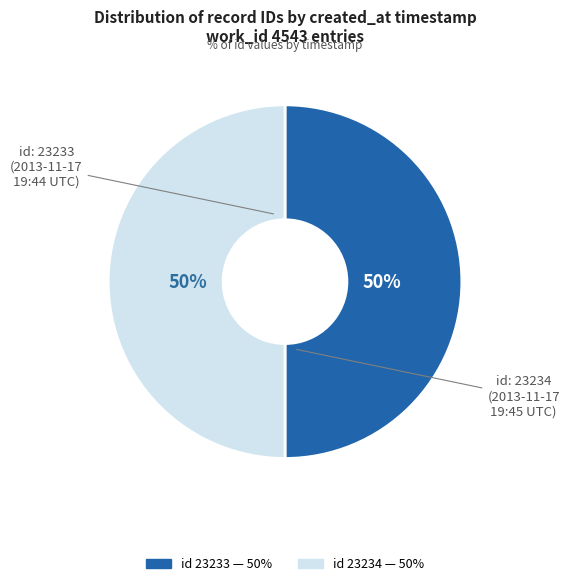

To the nearest percent, what is the average slice percentage?

50%